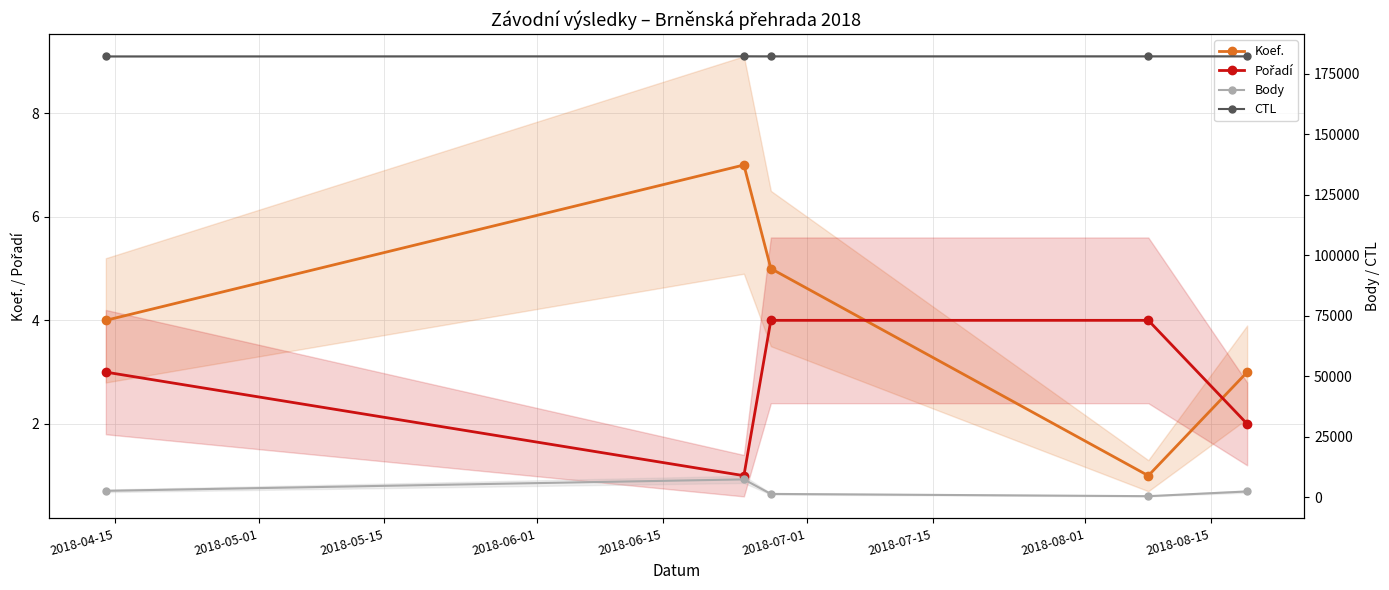

What position from the left is 2018-04-15?

1